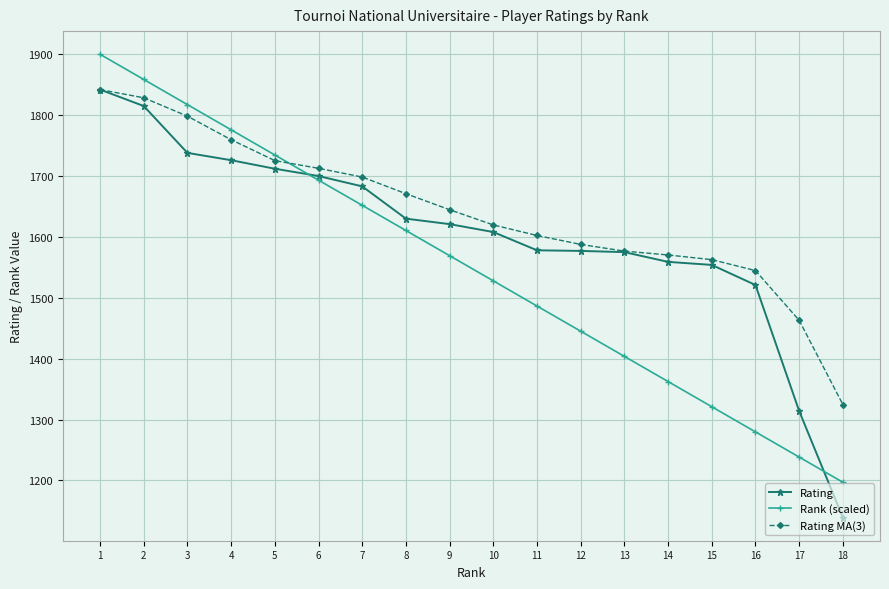

Count the number of categories in the chart.

18